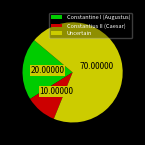

Do Constantine I (Augustus) and Uncertain together represent more than half of the pie?

Yes